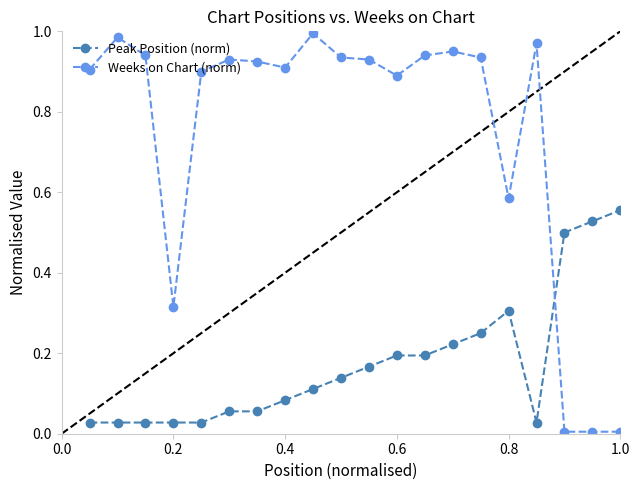

True or false: Weeks on Chart (norm) has more than 2 points higher than both neighbors.

True